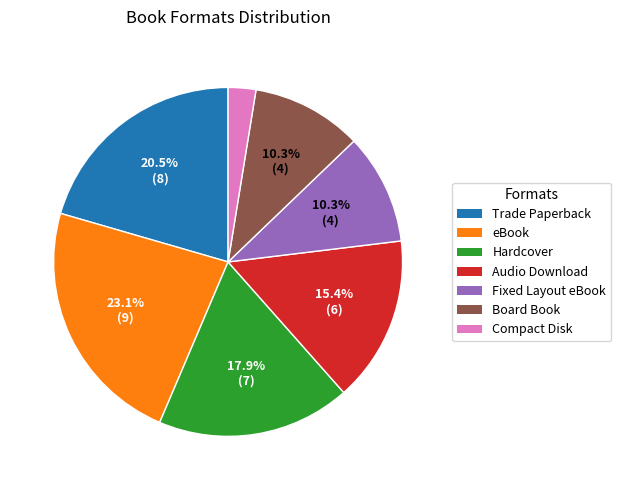

True or false: Compact Disk accounts for 3% of the total.

True